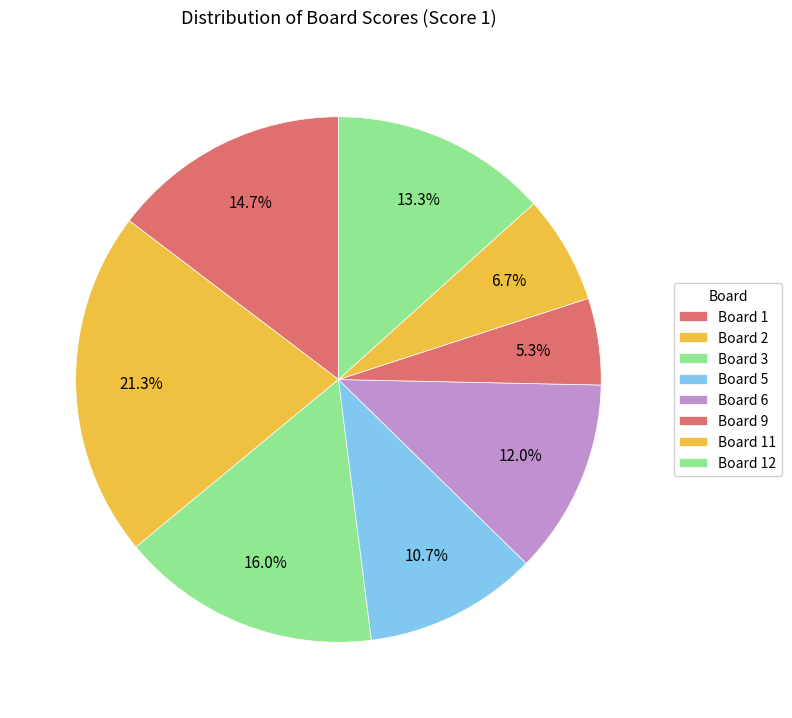

How many slices are in this pie chart?

8